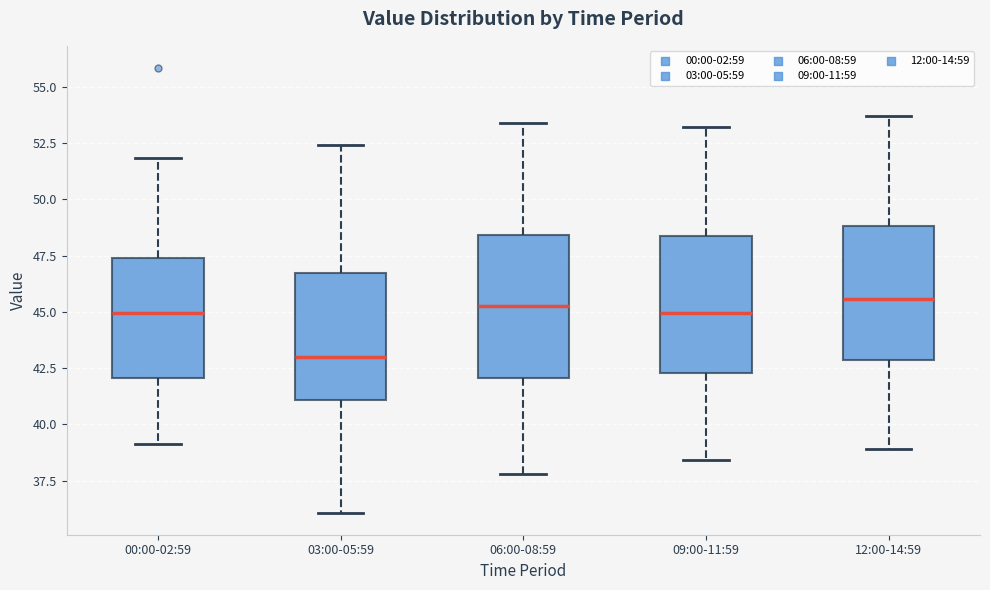

Reading left to right, read every box against the y-axis: the position of its median line, the range the box covers, and the ends of its whiskers. The values are not printed on the chart, so give them approximately, as read against the axis.

00:00-02:59: median 45.0, box 42.0 to 47.5, whiskers 39.0 to 52.0
03:00-05:59: median 43.0, box 41.0 to 46.5, whiskers 36.0 to 52.5
06:00-08:59: median 45.5, box 42.0 to 48.5, whiskers 38.0 to 53.5
09:00-11:59: median 45.0, box 42.5 to 48.5, whiskers 38.5 to 53.0
12:00-14:59: median 45.5, box 43.0 to 49.0, whiskers 39.0 to 53.5